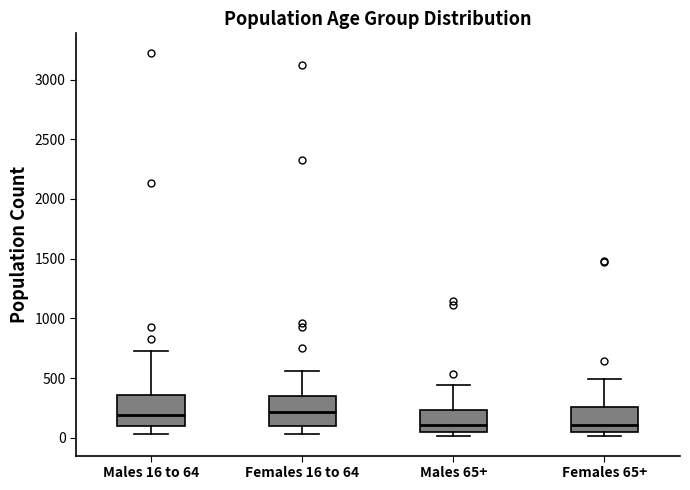

Reading left to right, transcribe this box plot: for each box, give where its median line is, the range the box spans, and where its two whiskers end, as read against the y-axis. The values are not printed on the chart, so give them approximately, as read against the axis.

Males 16 to 64: median 200, box 100 to 350, whiskers 50 to 700
Females 16 to 64: median 200, box 100 to 350, whiskers 50 to 550
Males 65+: median 100, box 50 to 250, whiskers 0 to 450
Females 65+: median 100, box 50 to 250, whiskers 0 to 500